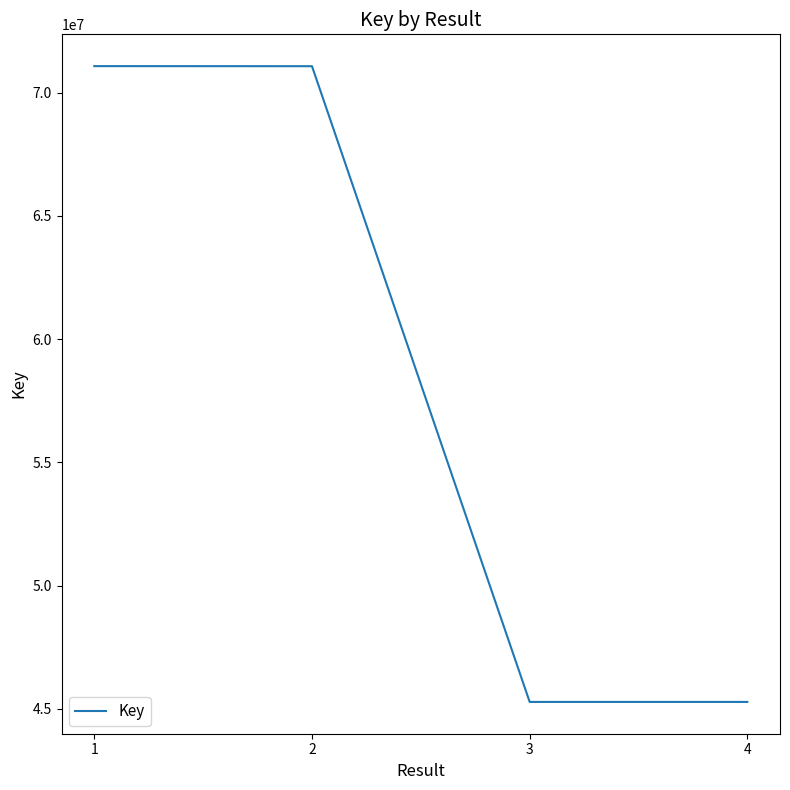

Is it true that the value at 2 is 36055866?

False